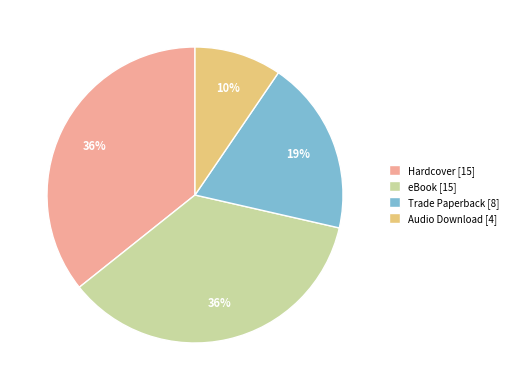

Which slice is the smallest?

Audio Download